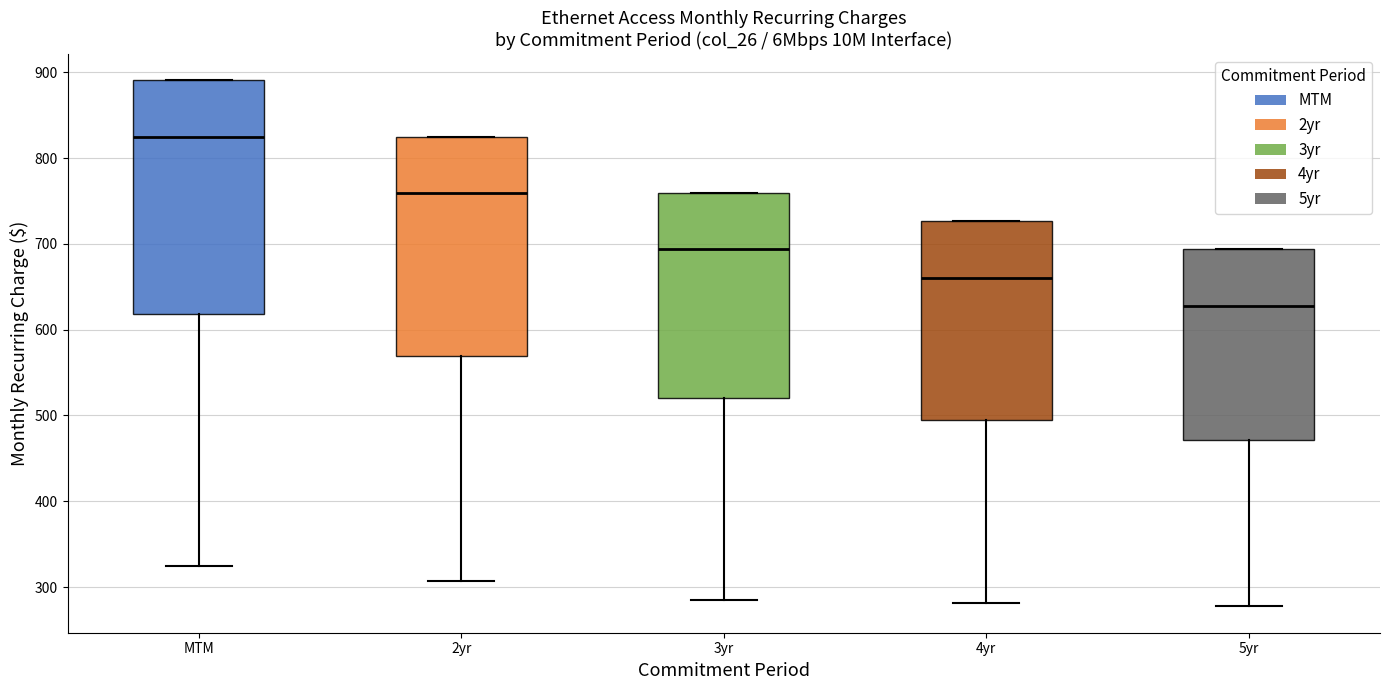

Where does the median line of the box for 4yr sit on the y-axis? The values are not printed on the chart, so give them approximately, as read against the axis.

660